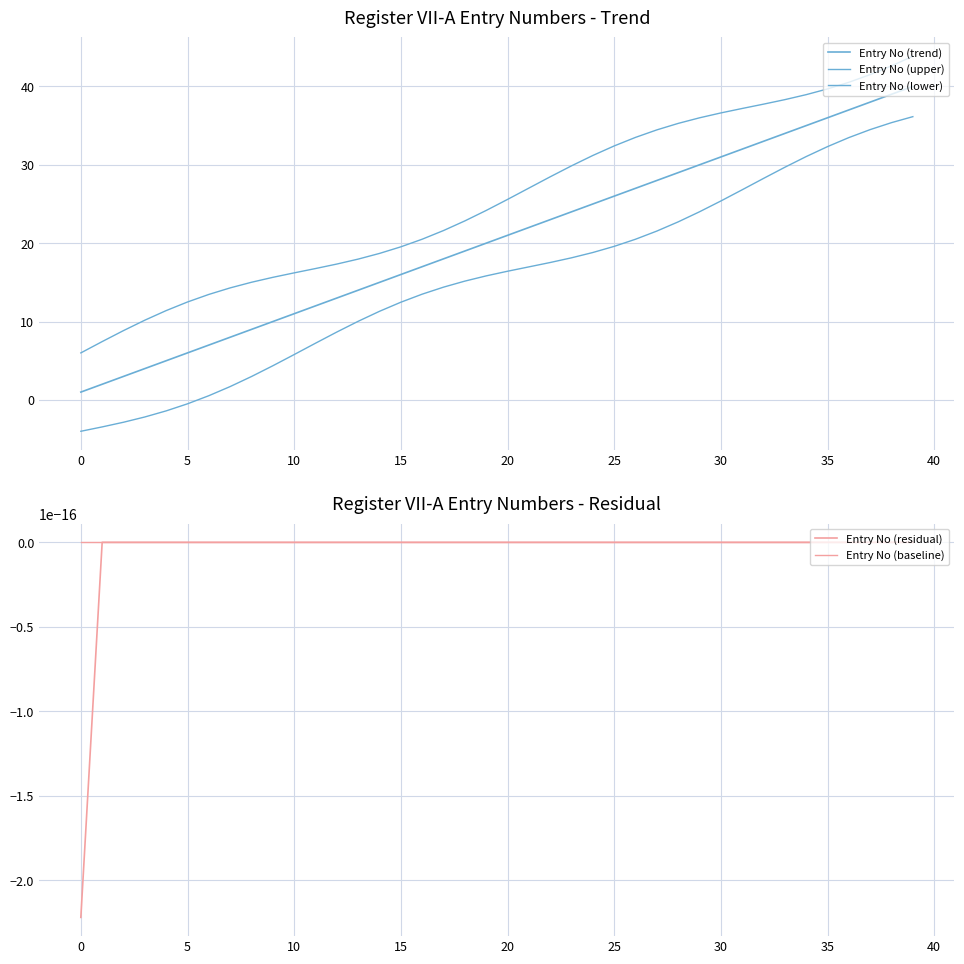

Is it true that Entry No (upper) equals 4.6 at 10?

False